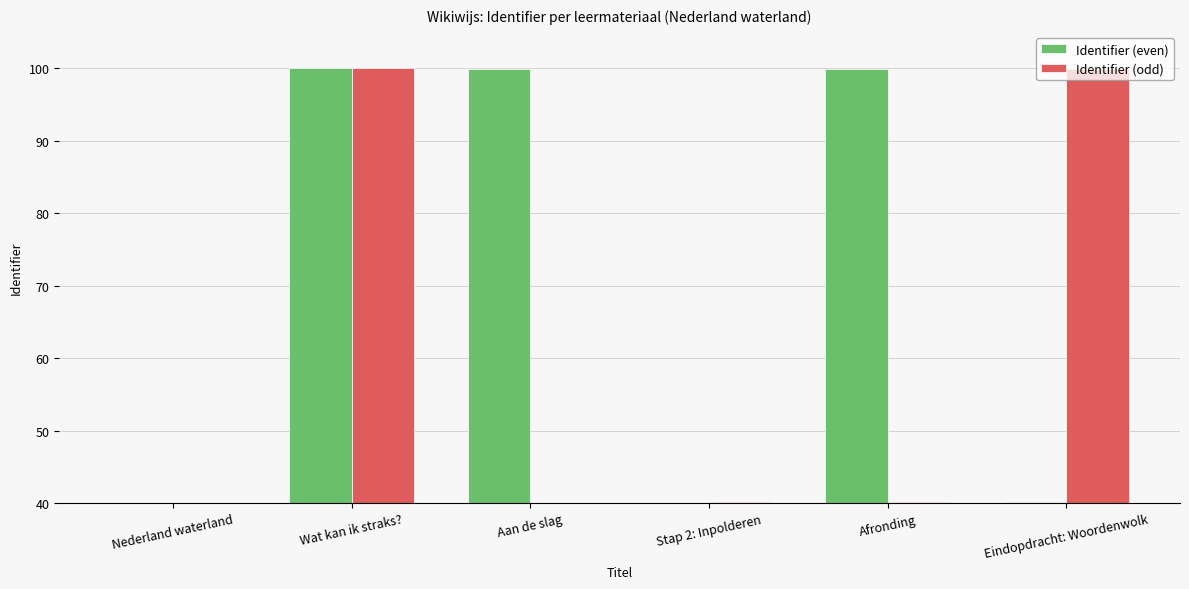

Is the value of Identifier (even) at Afronding greater than the value of Identifier (odd) at Aan de slag?

Yes